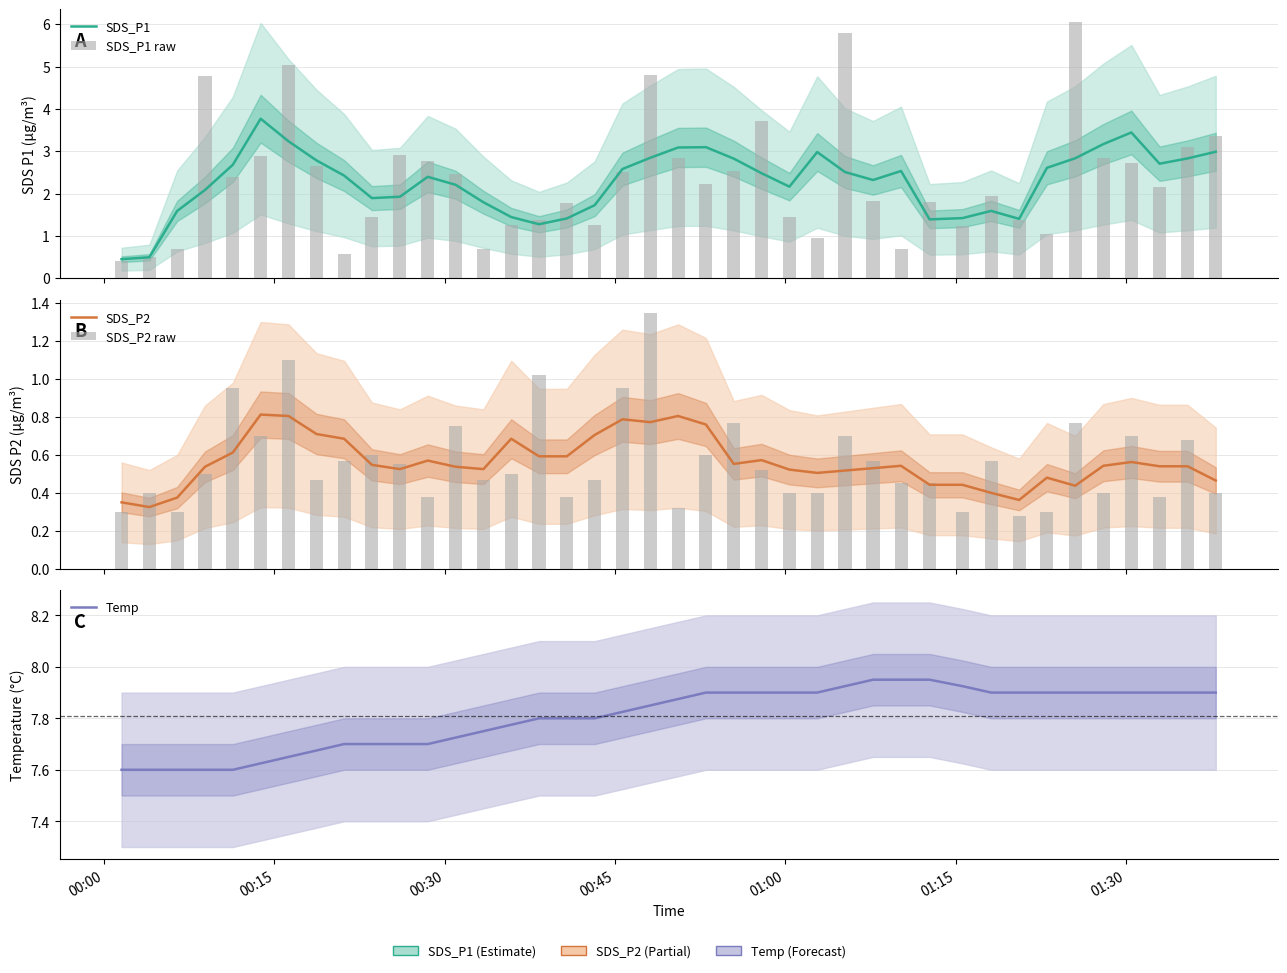

What is the value of the SDS_P2 raw bar at the 36th from the left?

0.4